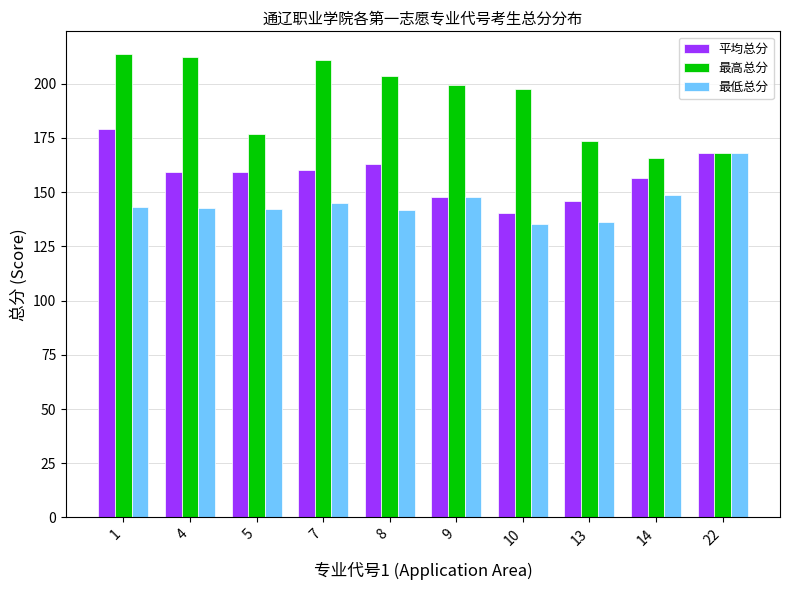

What is the difference between the maximum and second lowest values in the 平均总分 series?

33.5